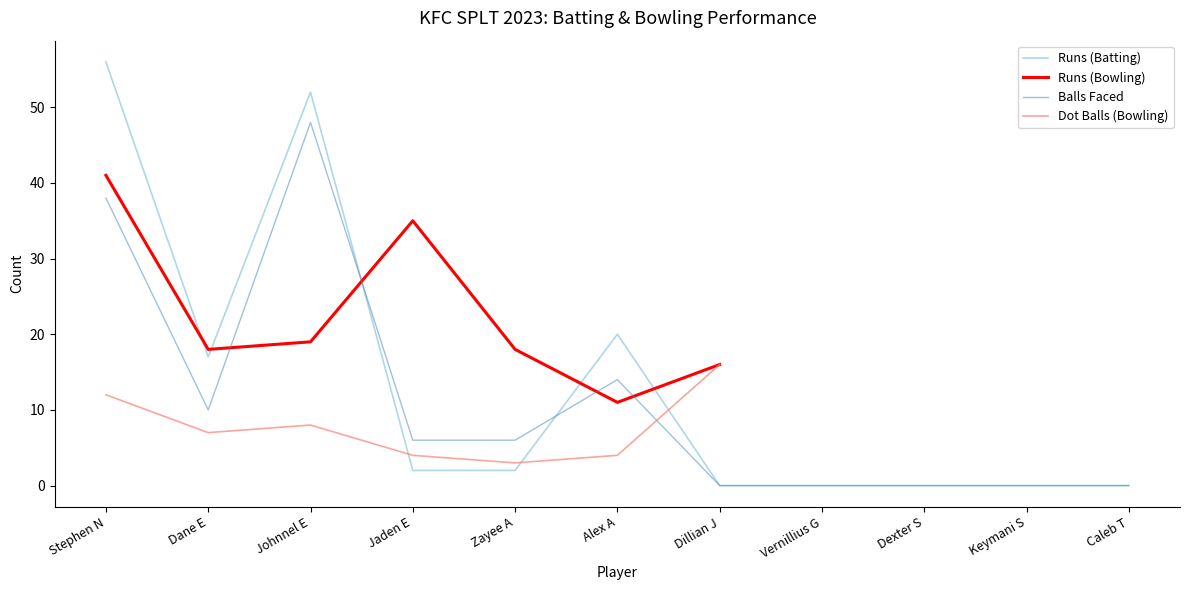

At which label does Balls Faced reach its peak?

Johnnel E